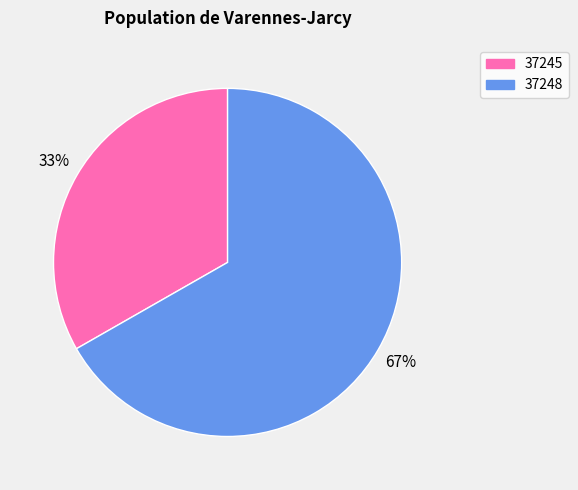

The 37245 slice represents 23% of the pie. True or false?

False